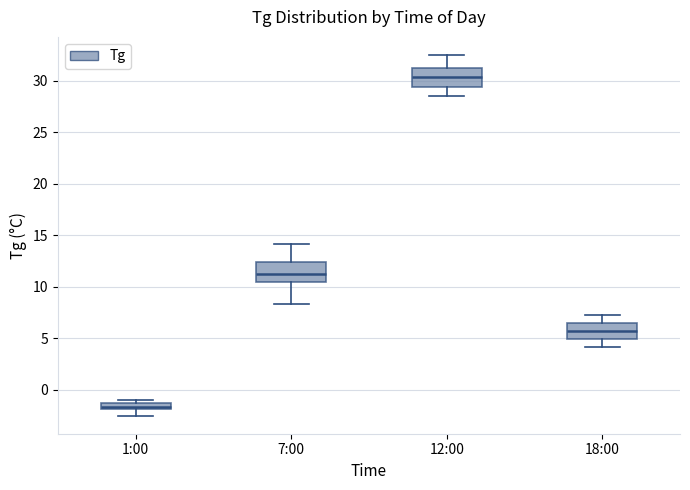

Which box has the highest median line?

12:00